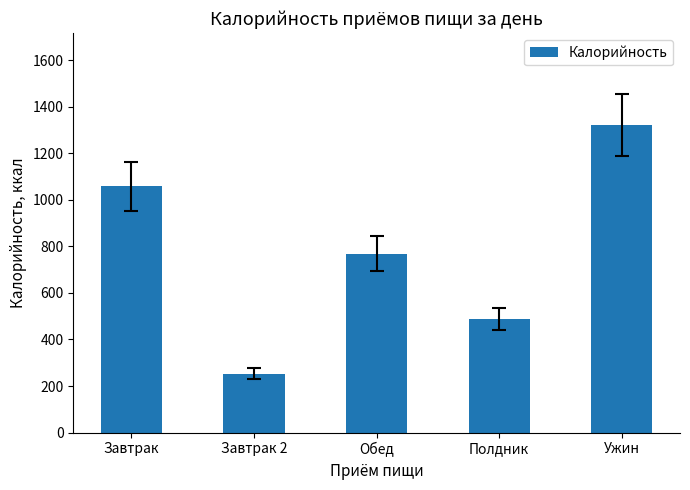

Which category has the lowest value across all series?

Завтрак 2